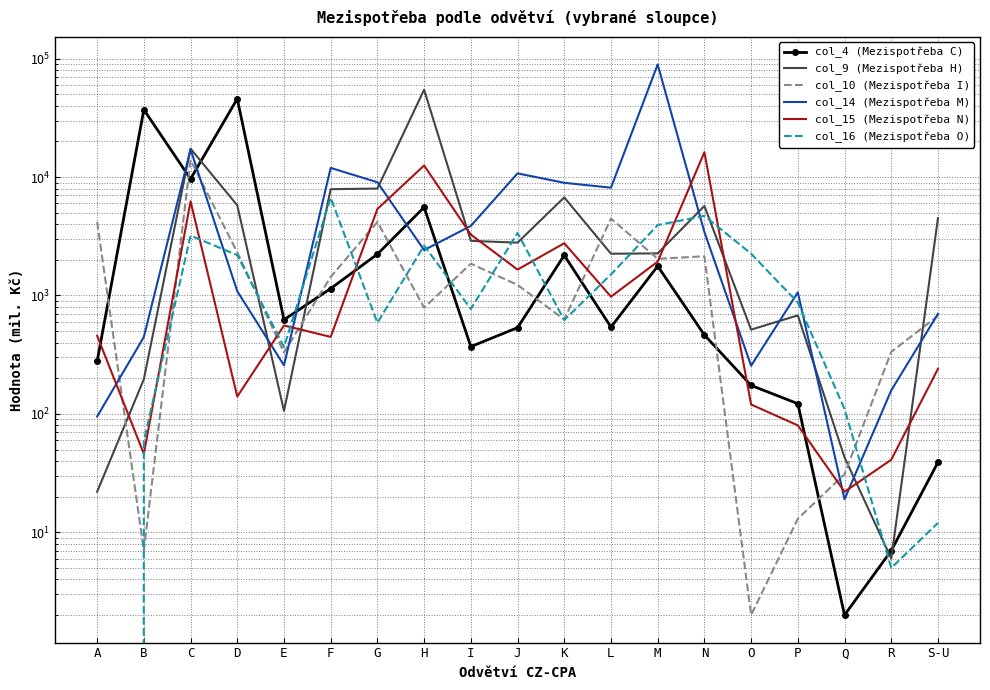

Is it true that col_16 (Mezispotřeba O) equals 5586 at C?

False